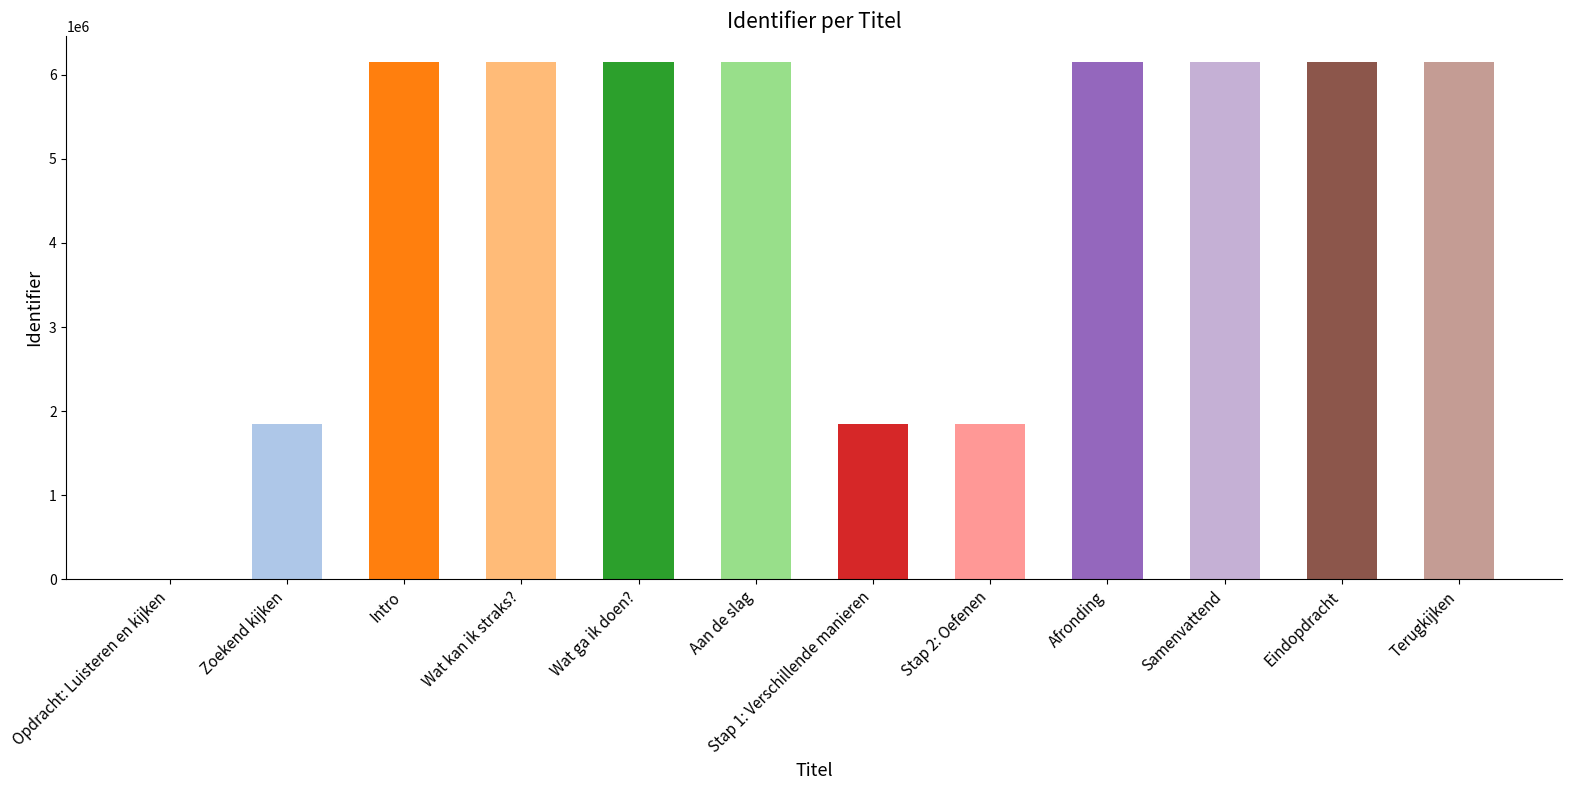

The value at Zoekend kijken is 1851151. True or false?

True